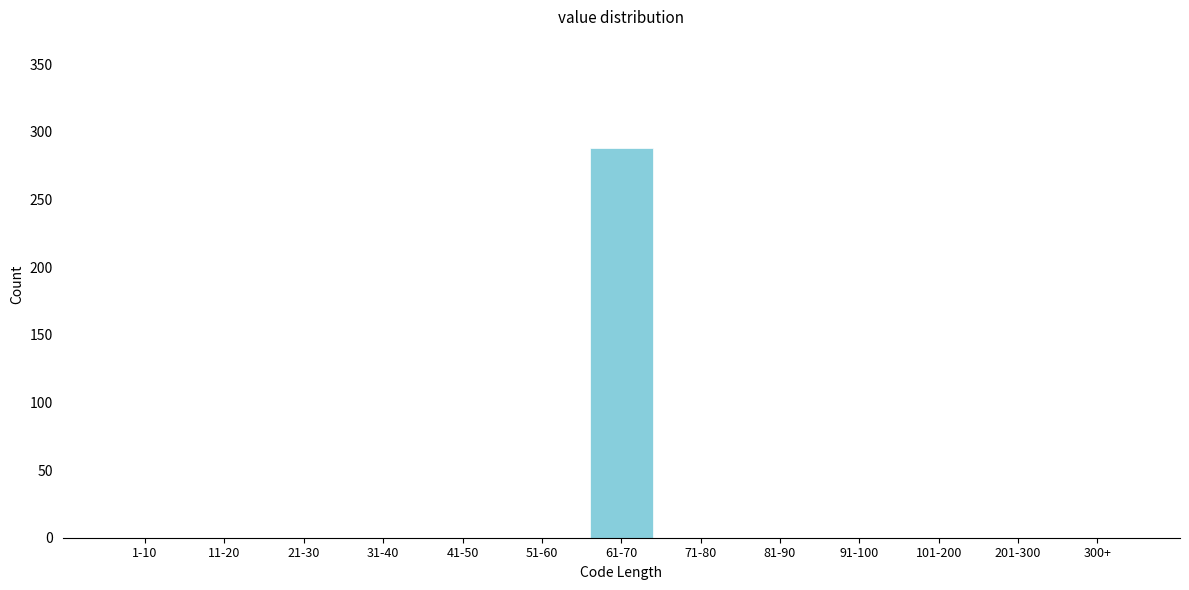

Reading left to right, list all the values displayed in this chart.

1-10=0	11-20=0	21-30=0	31-40=0	41-50=0	51-60=0	61-70=288	71-80=0	81-90=0	91-100=0	101-200=0	201-300=0	300+=0